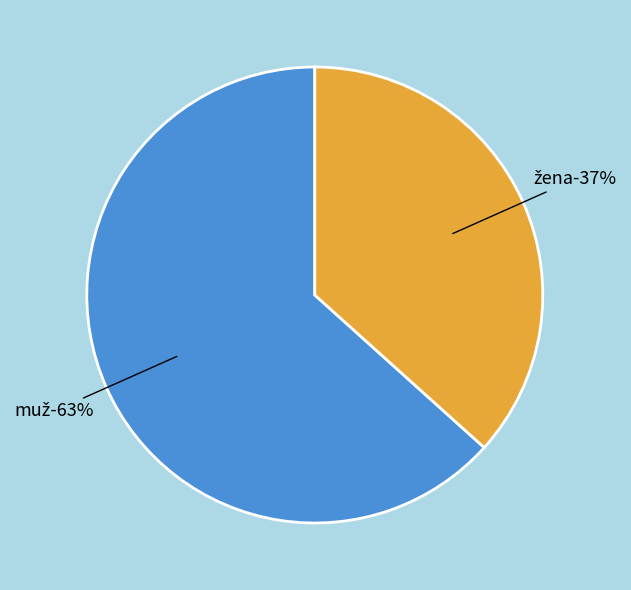

Which has a higher value, muž or žena?

muž